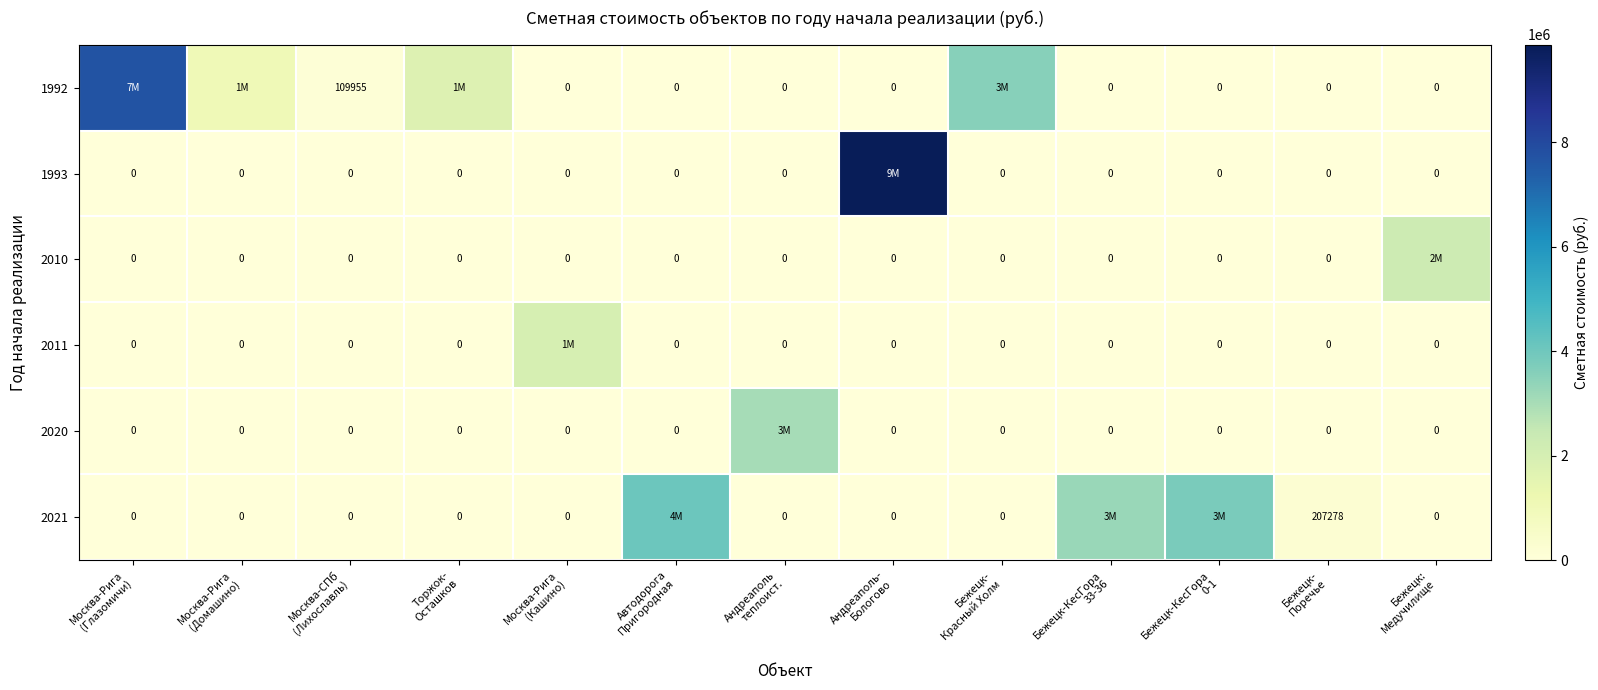

At which label is 2021 closest to 2029519?

Бежецк-КесГора 33-36